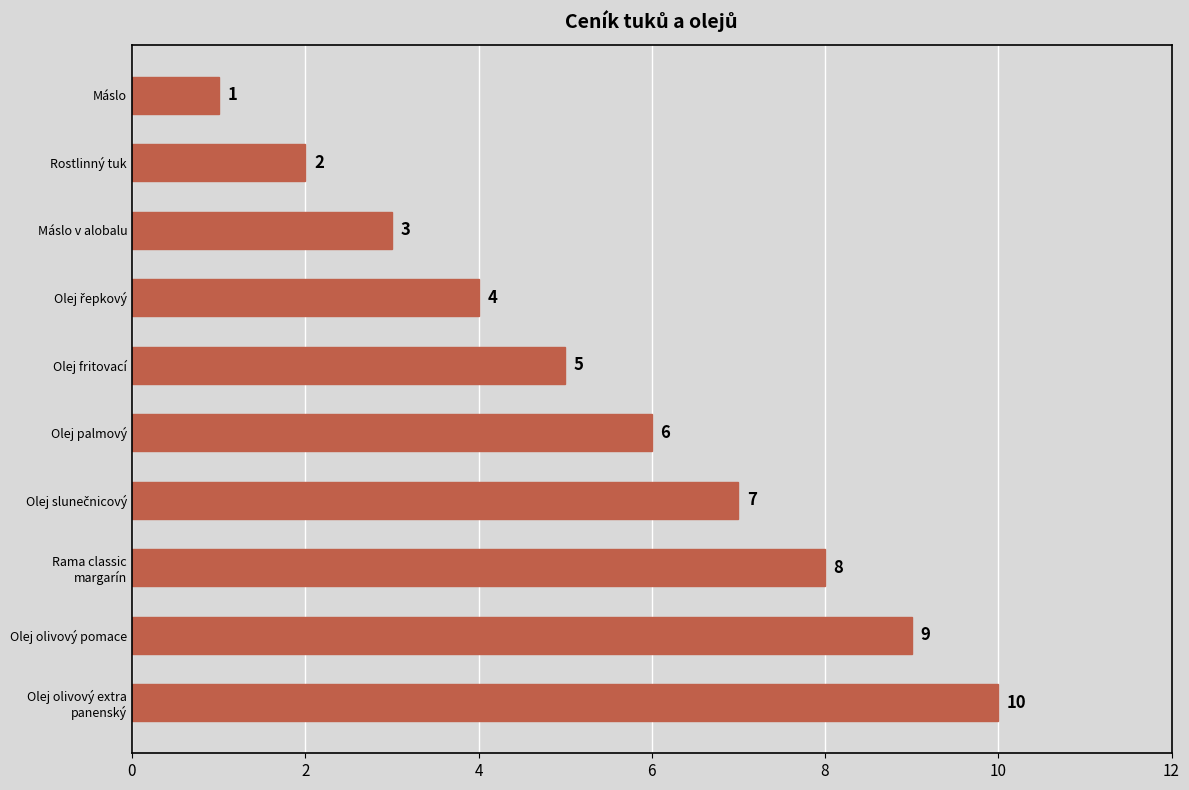

What is the change in value from Máslo v alobalu to Olej palmový?

+3